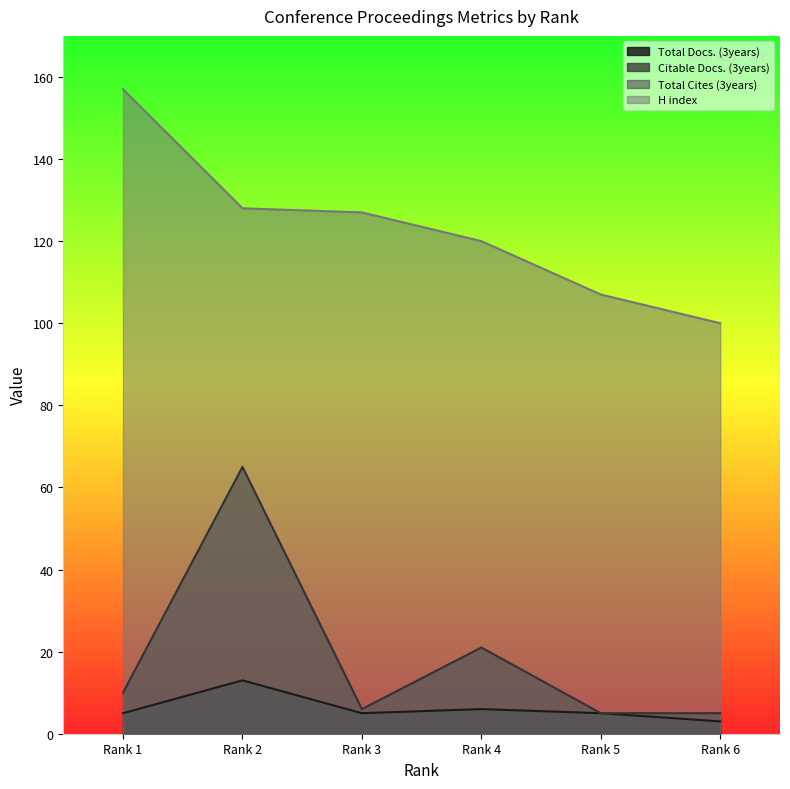

What is the minimum value shown in the chart?

0